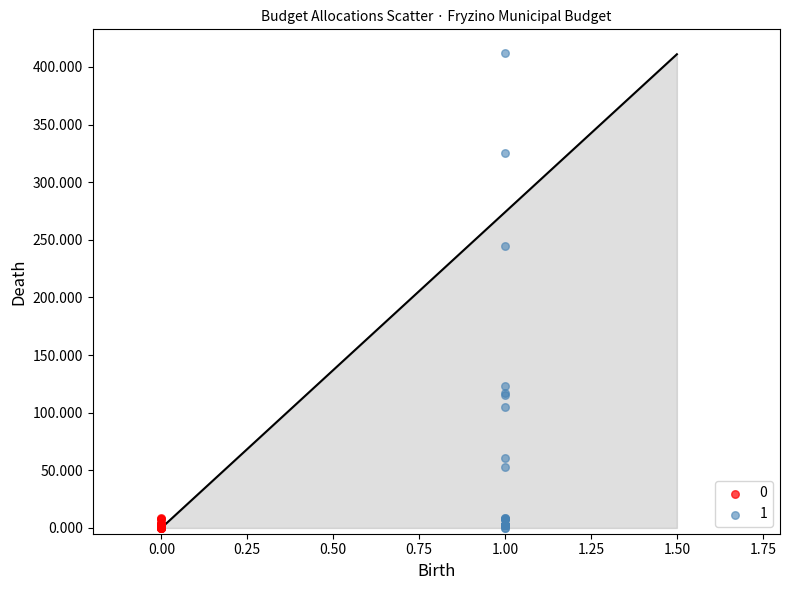

What are all the series names shown in the legend?

0, 1